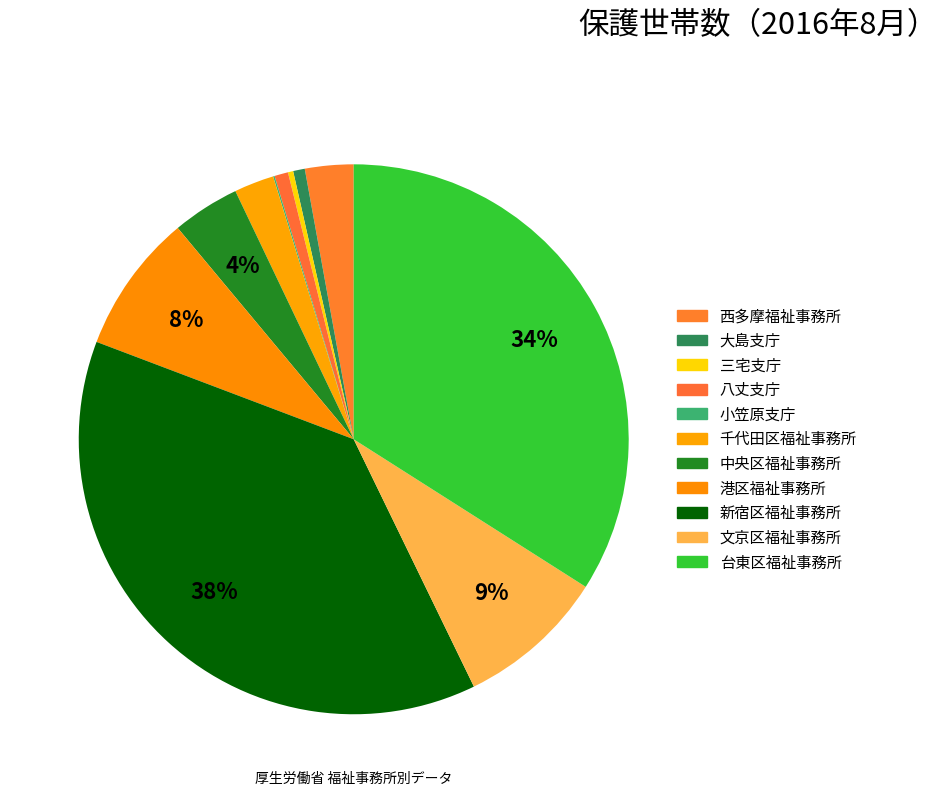

Which slice is the smallest?

小笠原支庁